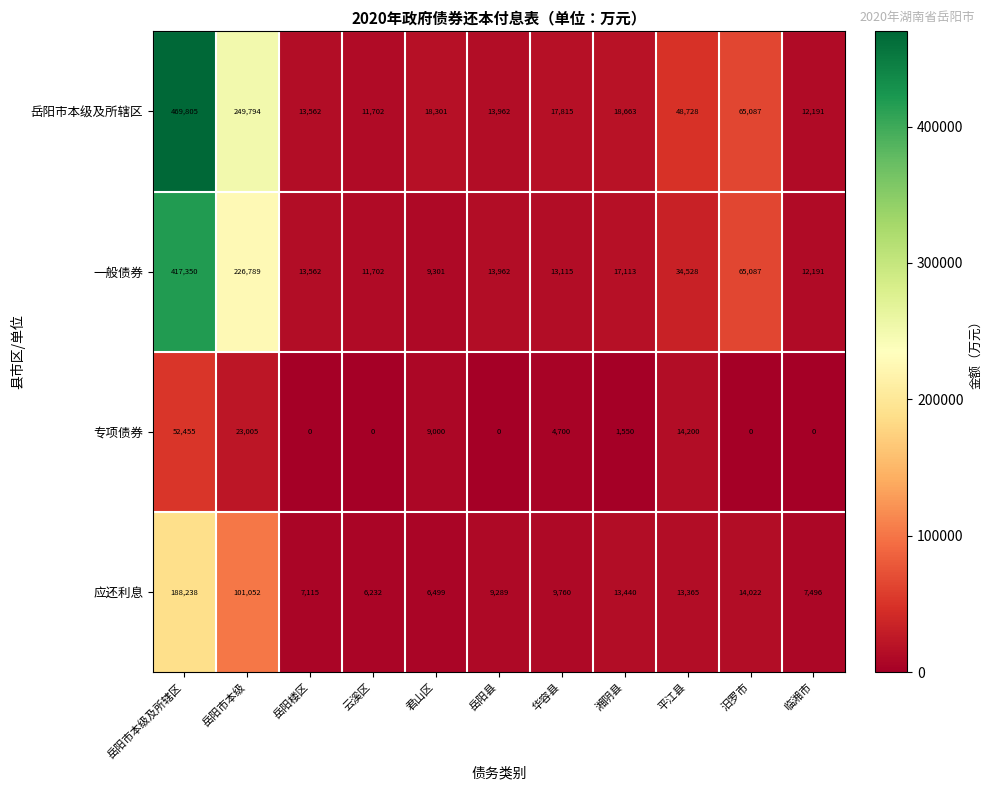

Rank the categories by 岳阳市本级及所辖区 value from lowest to highest.

云溪区, 临湘市, 岳阳楼区, 岳阳县, 华容县, 君山区, 湘阴县, 平江县, 汨罗市, 岳阳市本级, 岳阳市本级及所辖区